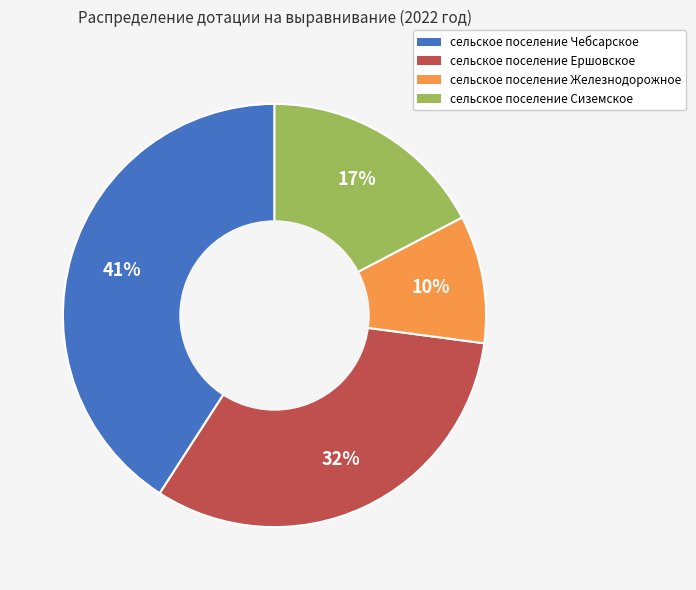

Does any single category account for the majority?

No